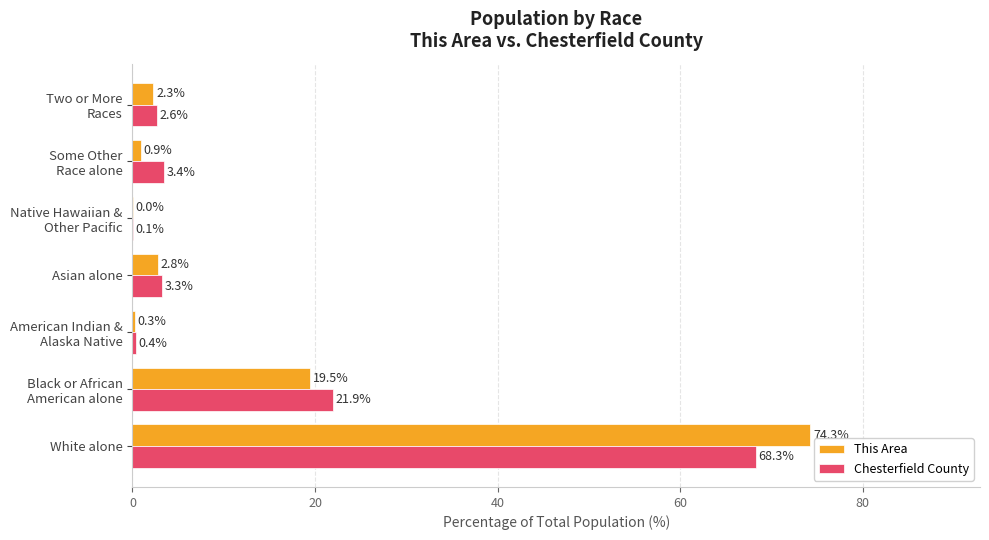

What is the approximate value of This Area at Asian alone?

2.8